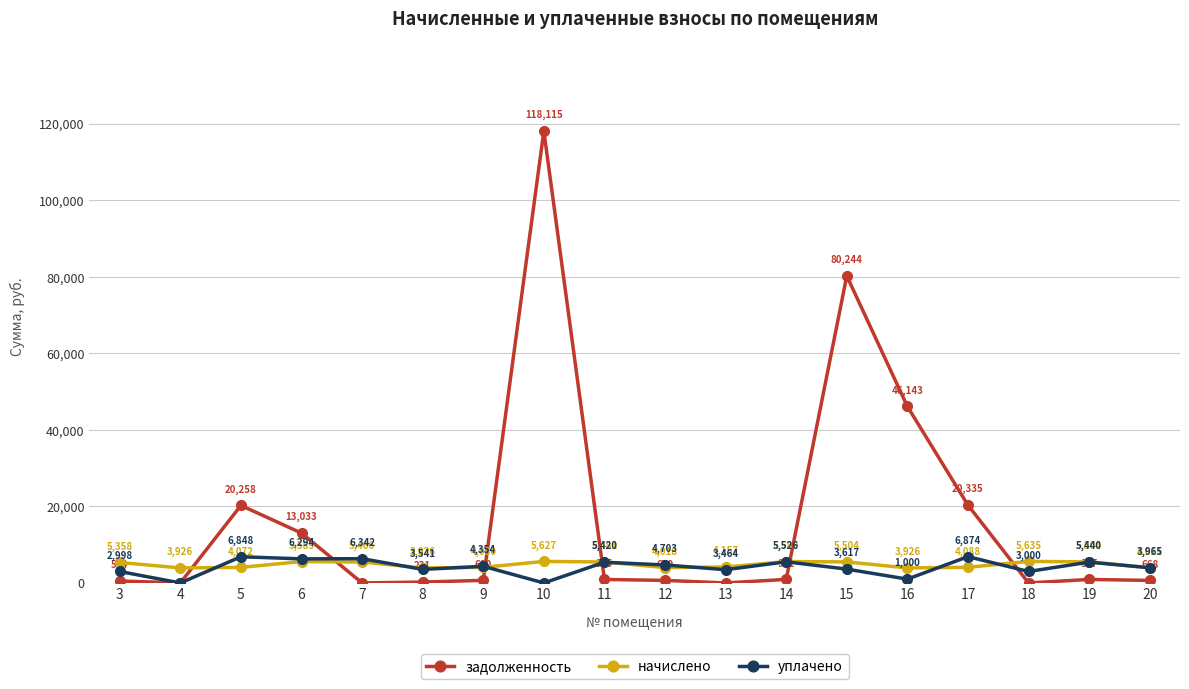

The задолженность series shows 46143.3 at 16. True or false?

True